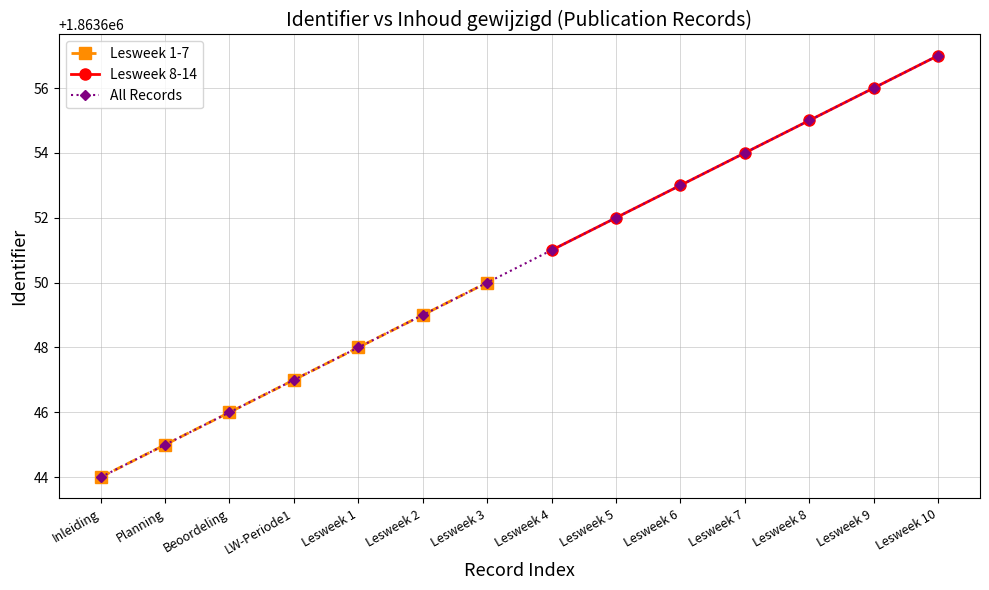

At which label does All Records reach its peak?

Lesweek 10